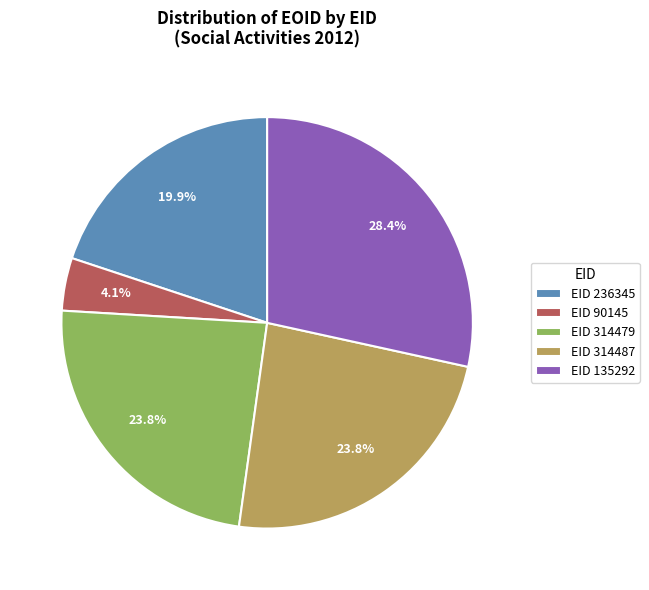

Which has a higher value, EID 314479 or EID 135292?

EID 135292